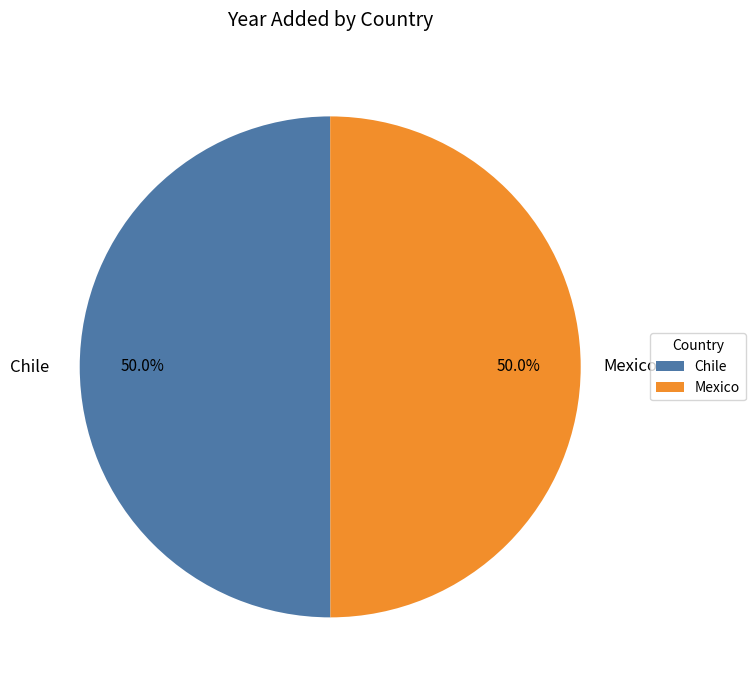

Count the number of slices in the pie.

2